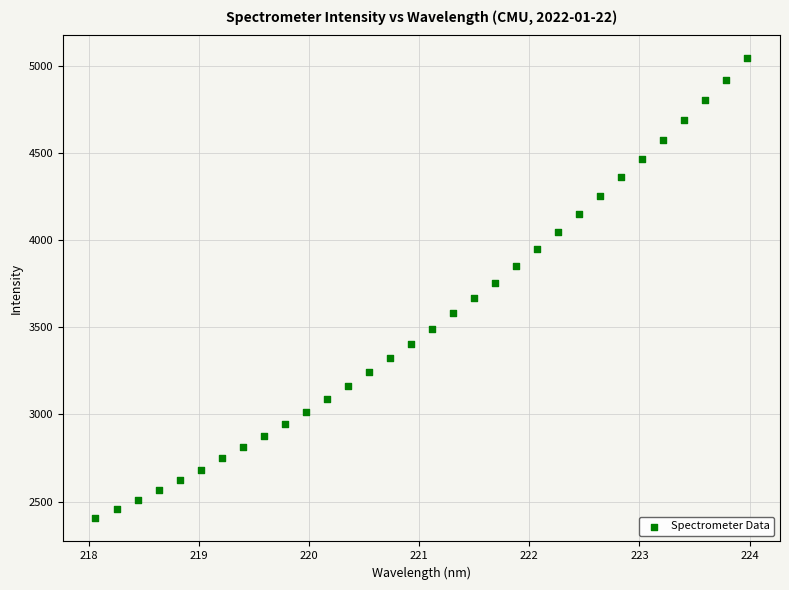

What is the range of X values (max minus min)?

5.9